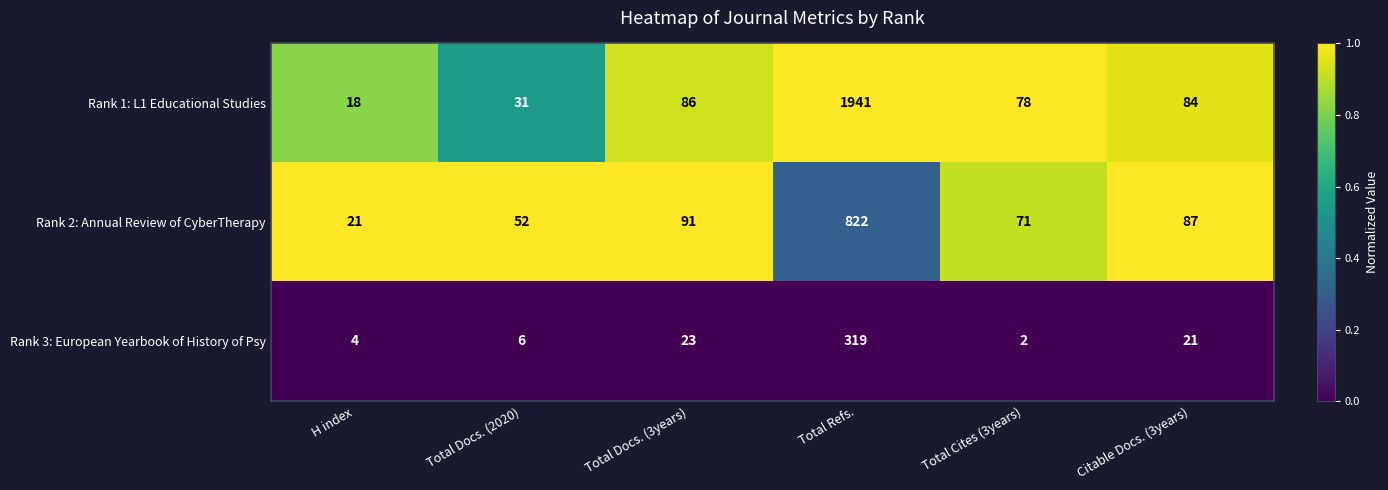

The Rank 2: Annual Review of CyberTherapy series shows 23 at Total Cites (3years). True or false?

False